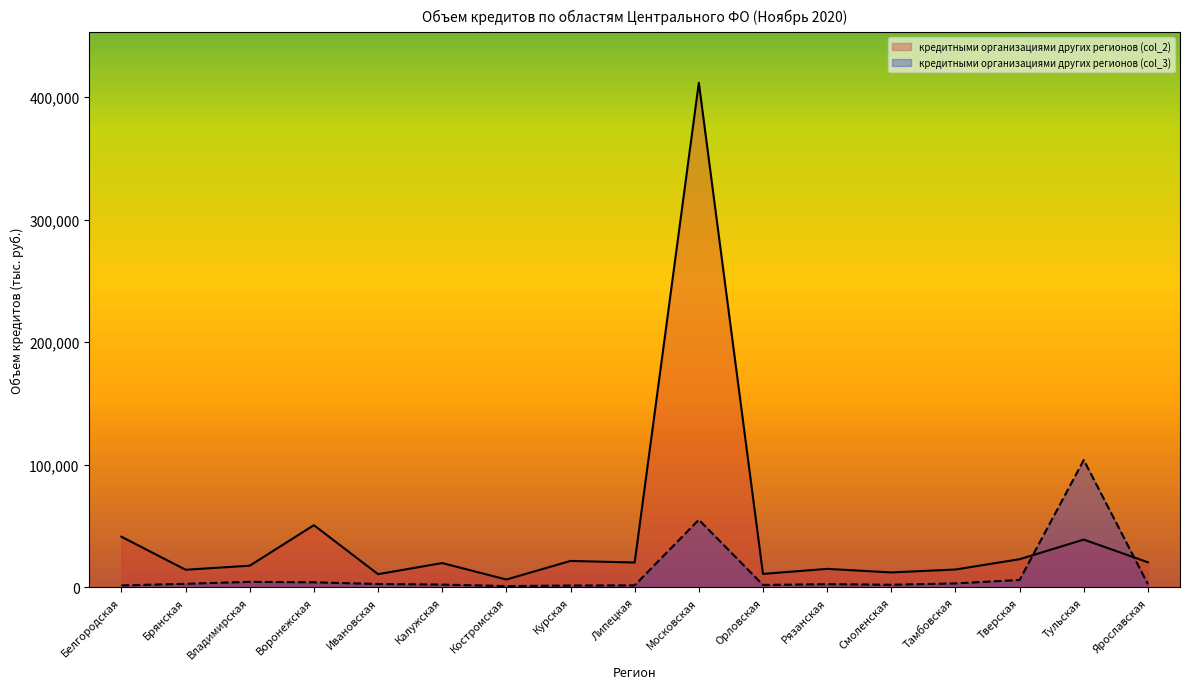

At which label is кредитными организациями других регионов (col_2) closest to 209038?

Воронежская